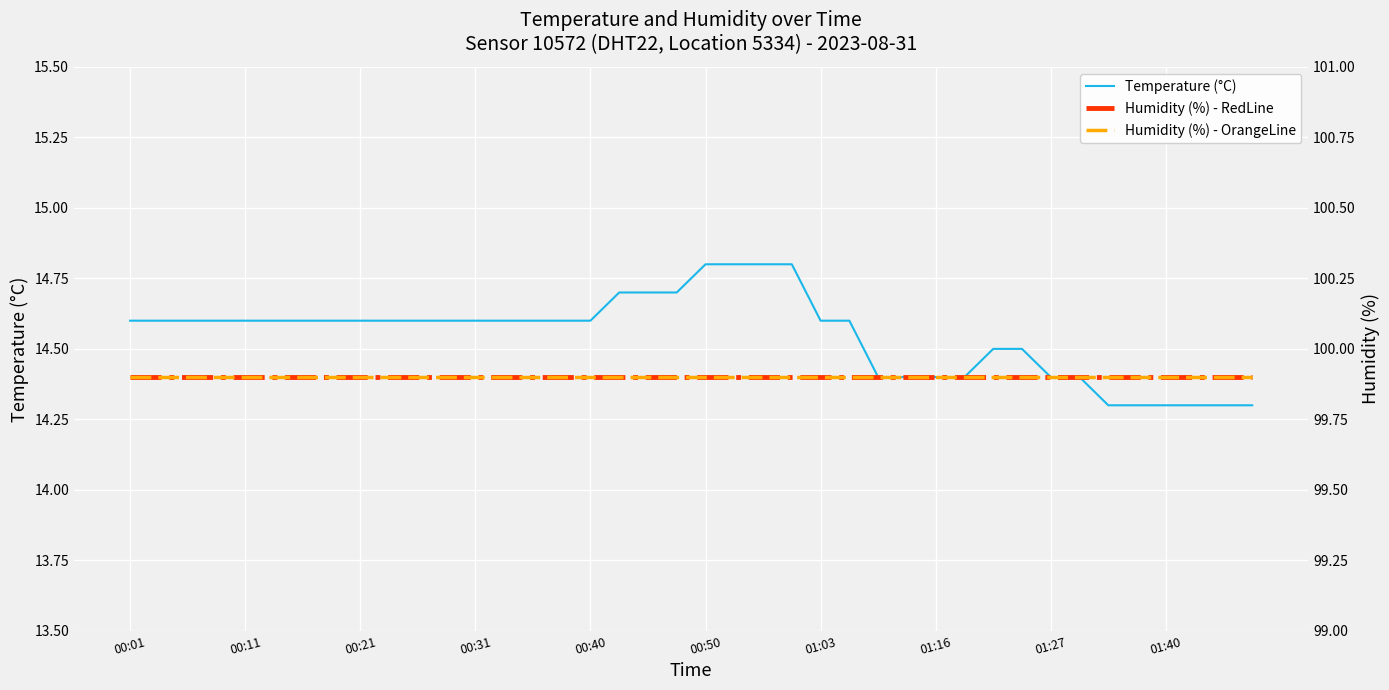

What is the highest value of the Temperature (°C) series?

14.8